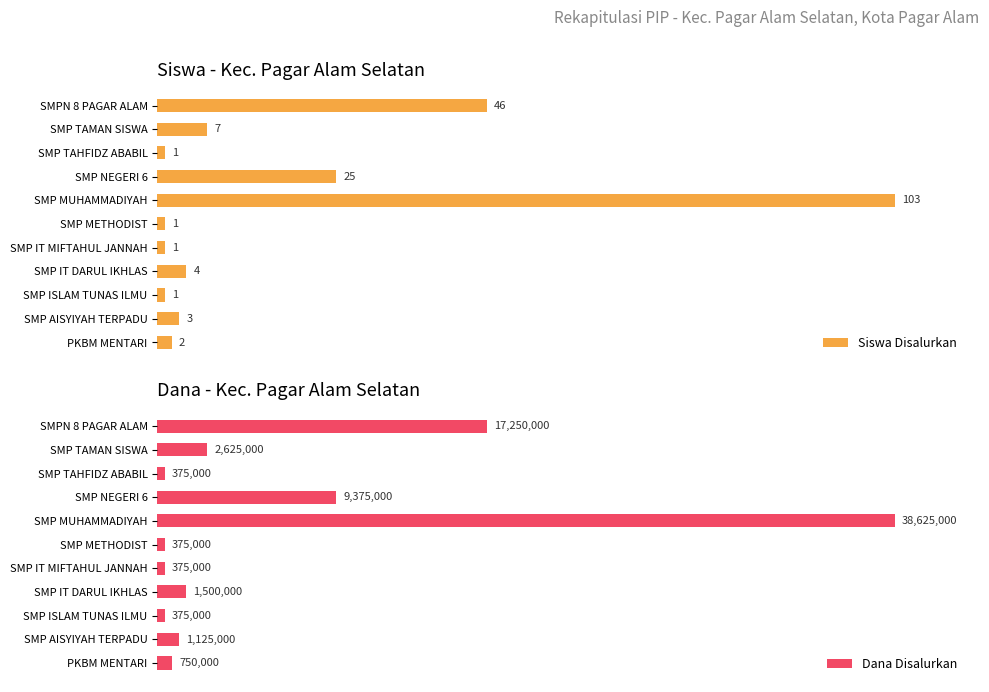

The Dana Disalurkan series shows 1.0 at 3. True or false?

False